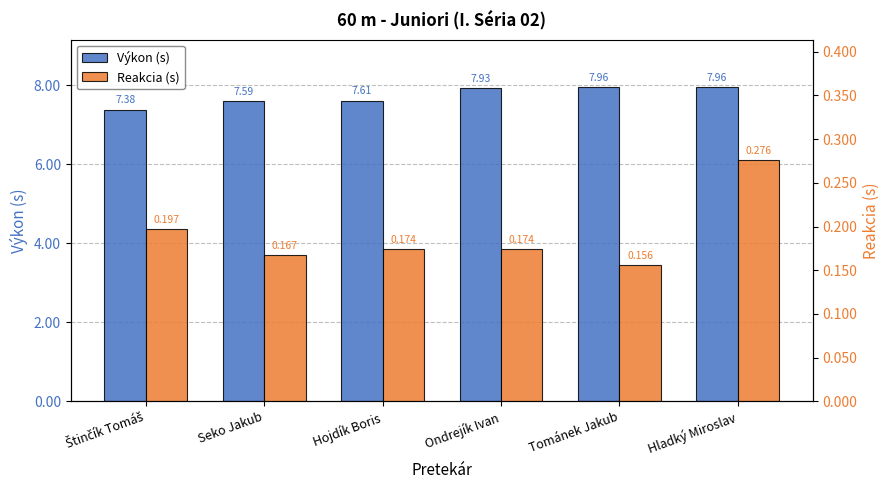

What is the label of the 2nd bar from the left?

Seko Jakub